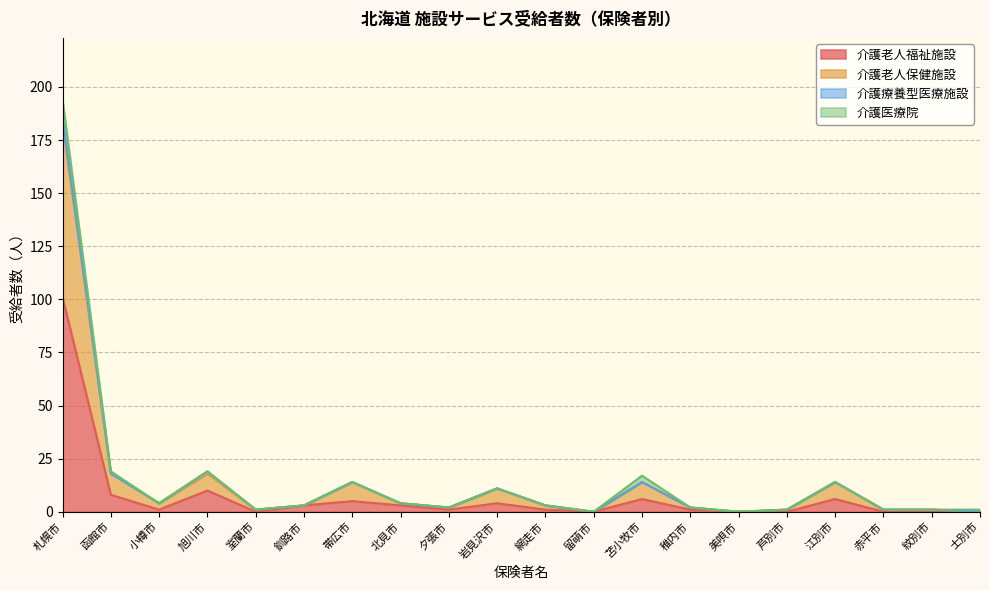

At which category is the sum across all series the highest?

札幌市